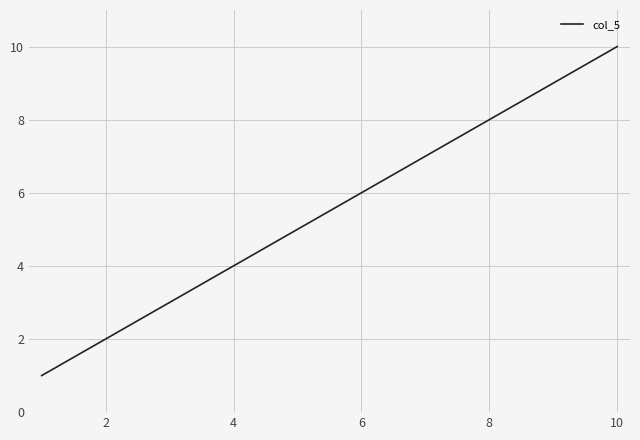

Is this an area chart (filled region under the line)?

No